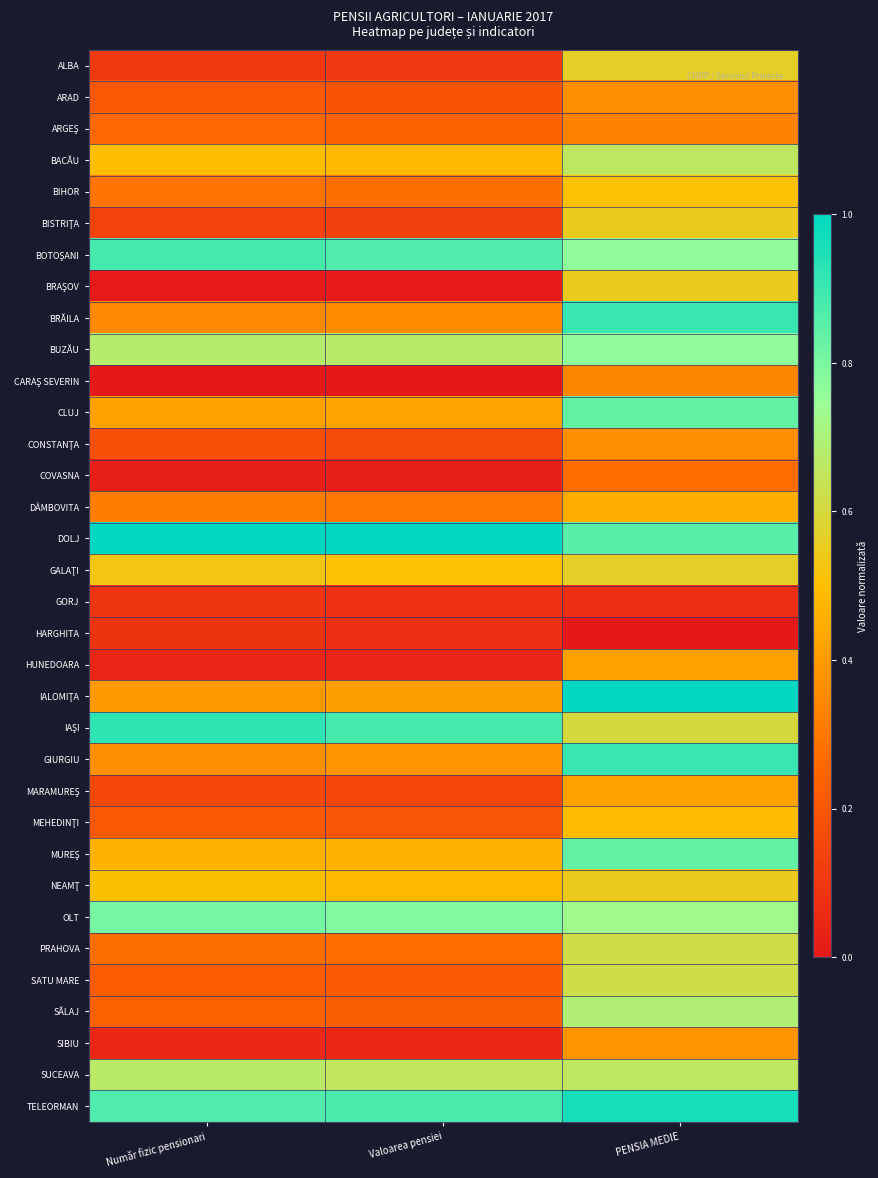

What is the total value across all series at PENSIA MEDIE?

19.6